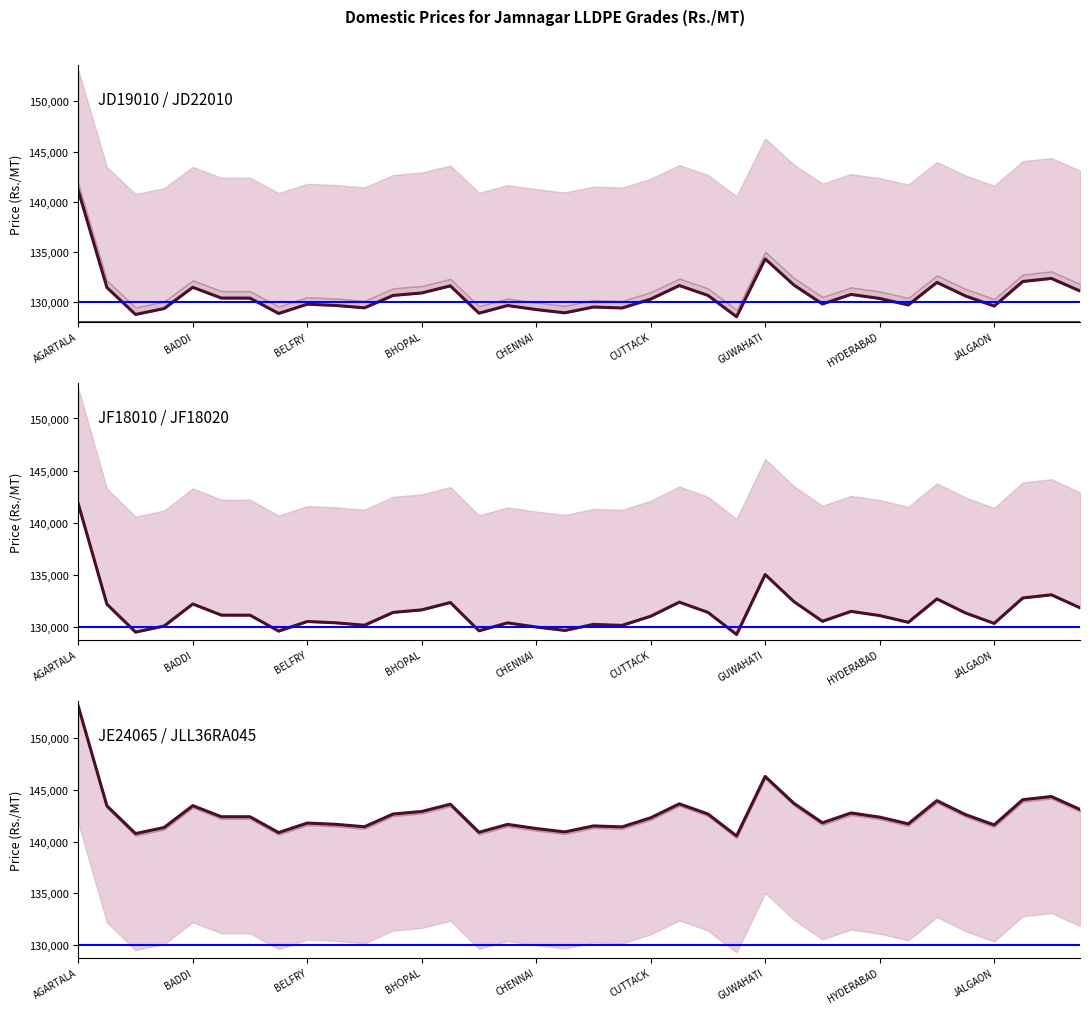

At which label does JD19010 / JD22010 reach its peak?

AGARTALA